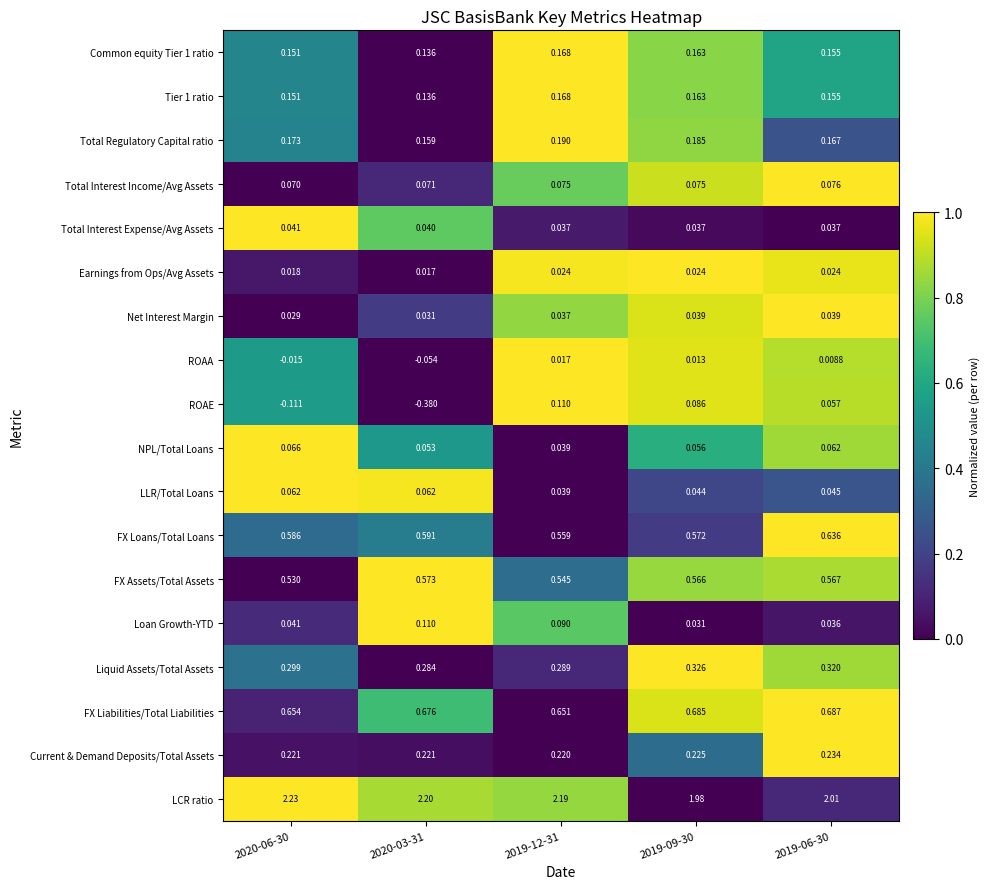

Which series has the largest total across all categories?

LCR ratio